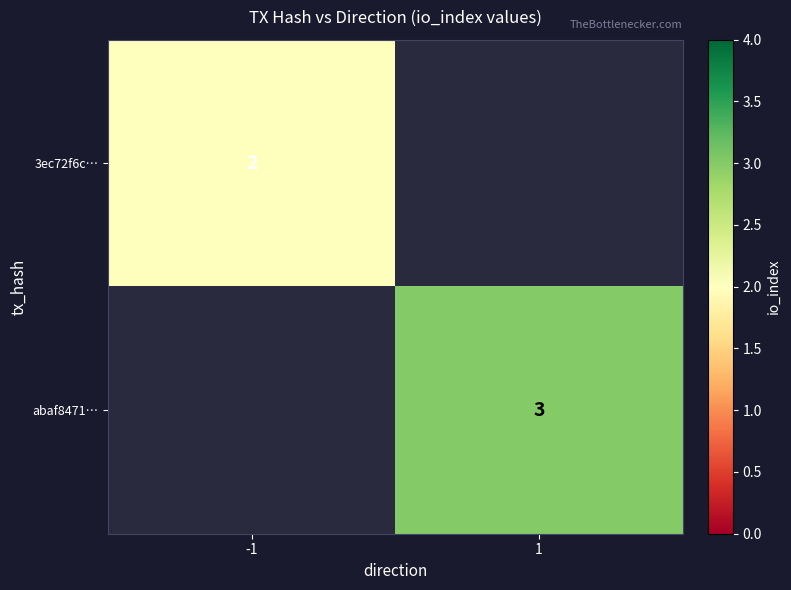

Is the value of abaf8471… at 1 greater than the value of 3ec72f6c… at -1?

Yes